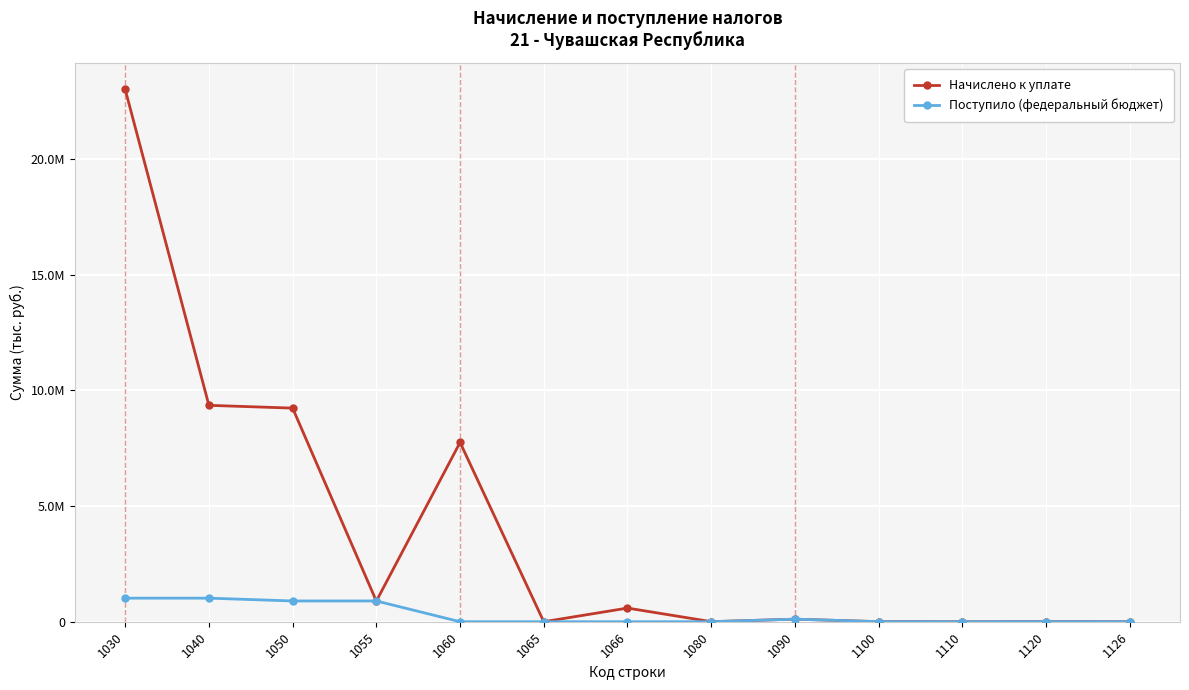

Rank the series by their maximum value, from lowest to highest.

Поступило (федеральный бюджет), Начислено к уплате